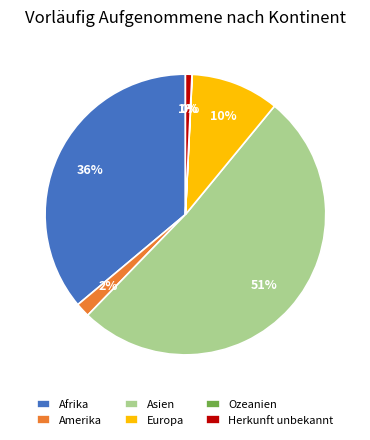

The Afrika slice represents 36% of the pie. True or false?

True